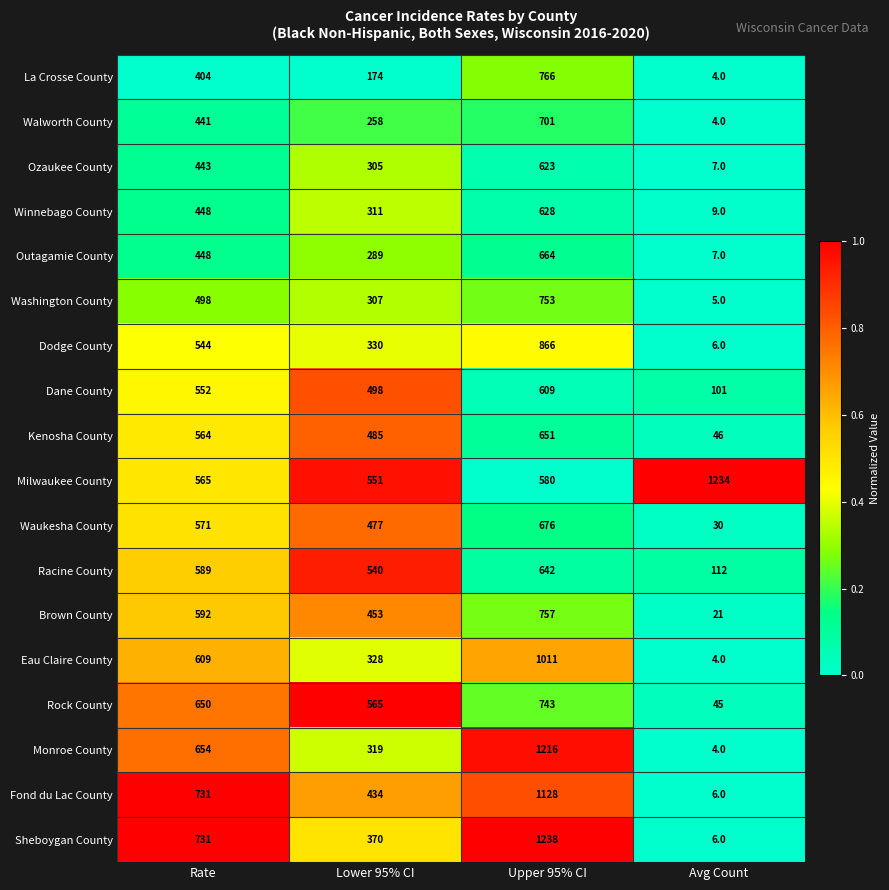

Which series has the widest spread of values?

Sheboygan County